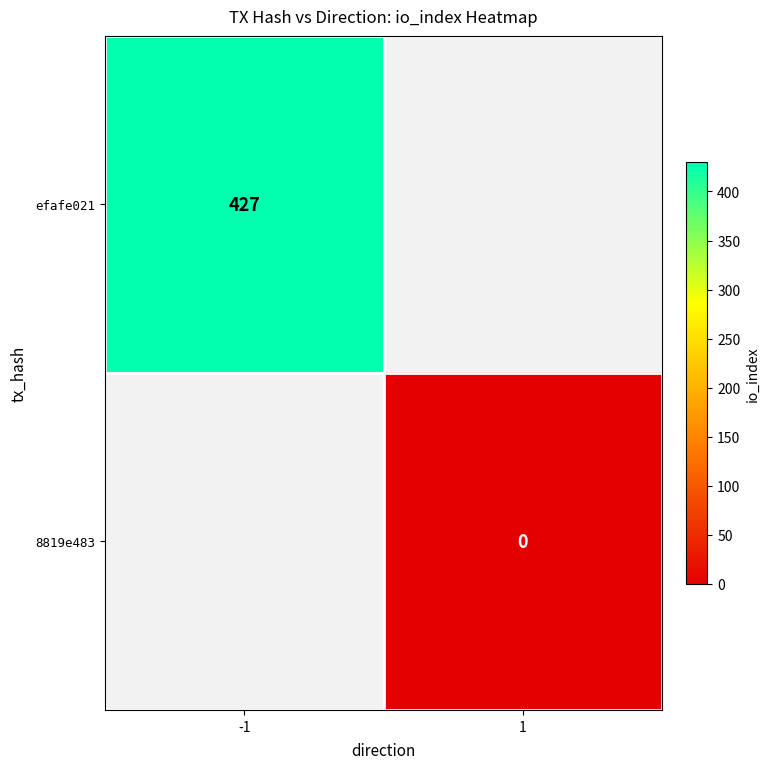

Between -1 and 1, which is larger?

-1